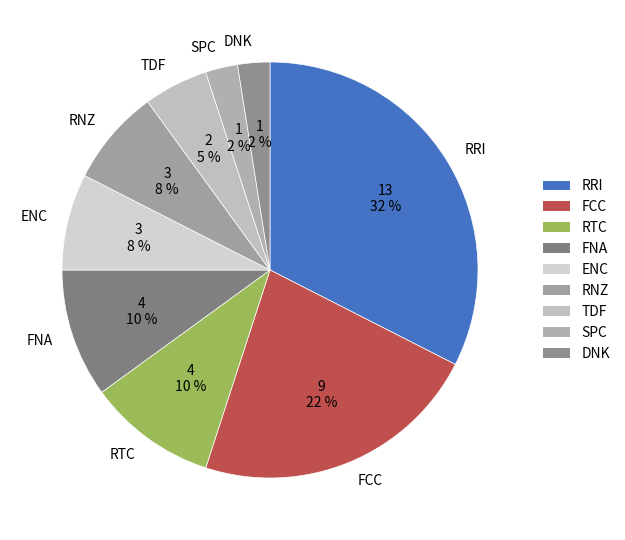

What is the largest slice in the pie chart?

RRI